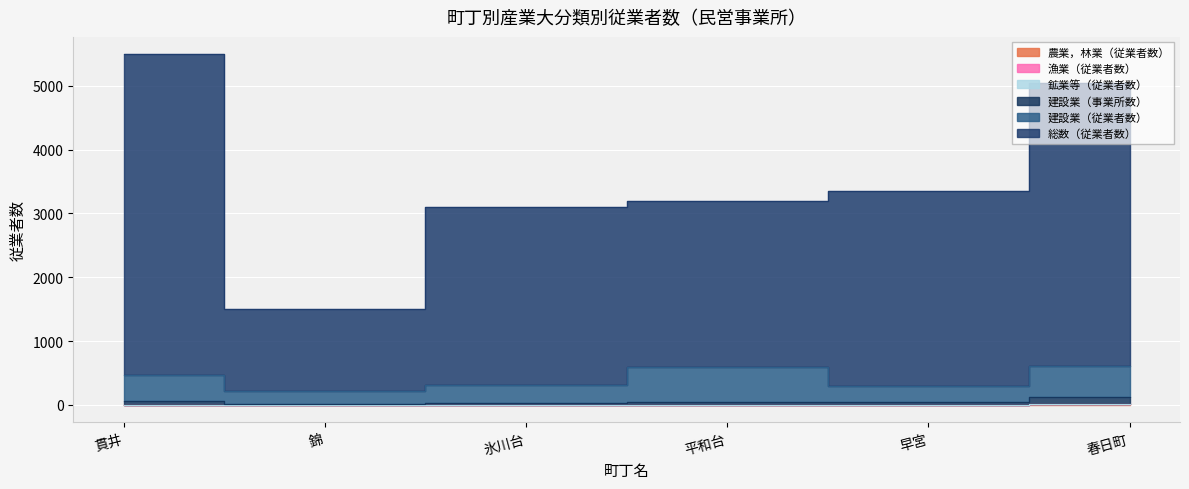

Is it true that 総数（従業者数） equals 3103 at 氷川台?

True